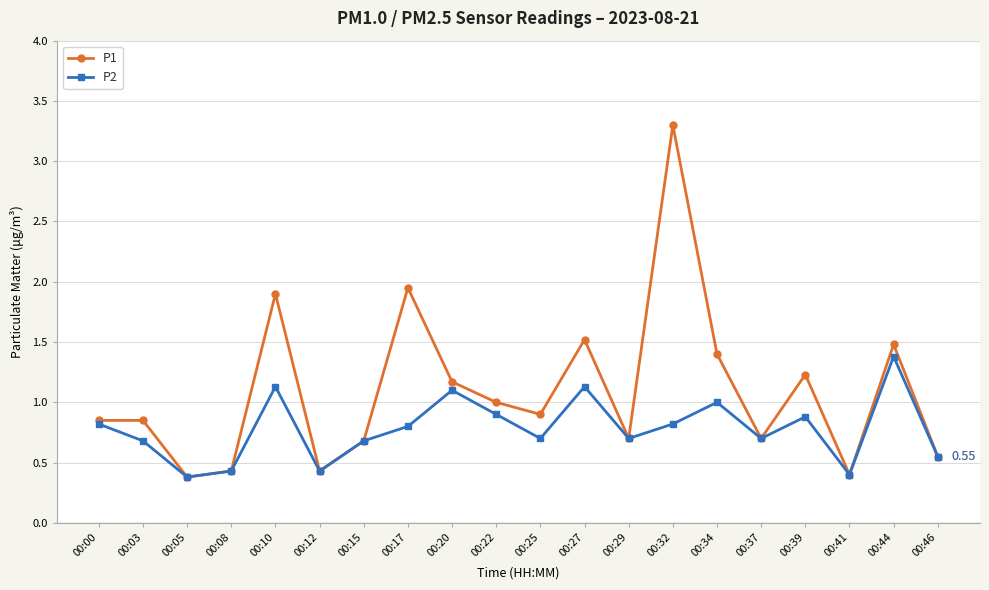

What is the difference between the maximum and second lowest values in the P2 series?

1.0